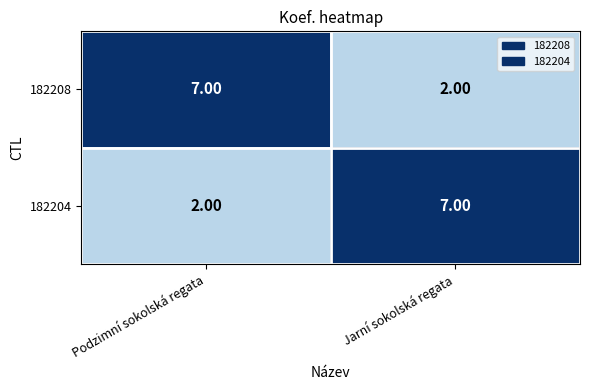

At which label does 182208 reach its peak?

Podzimní sokolská regata